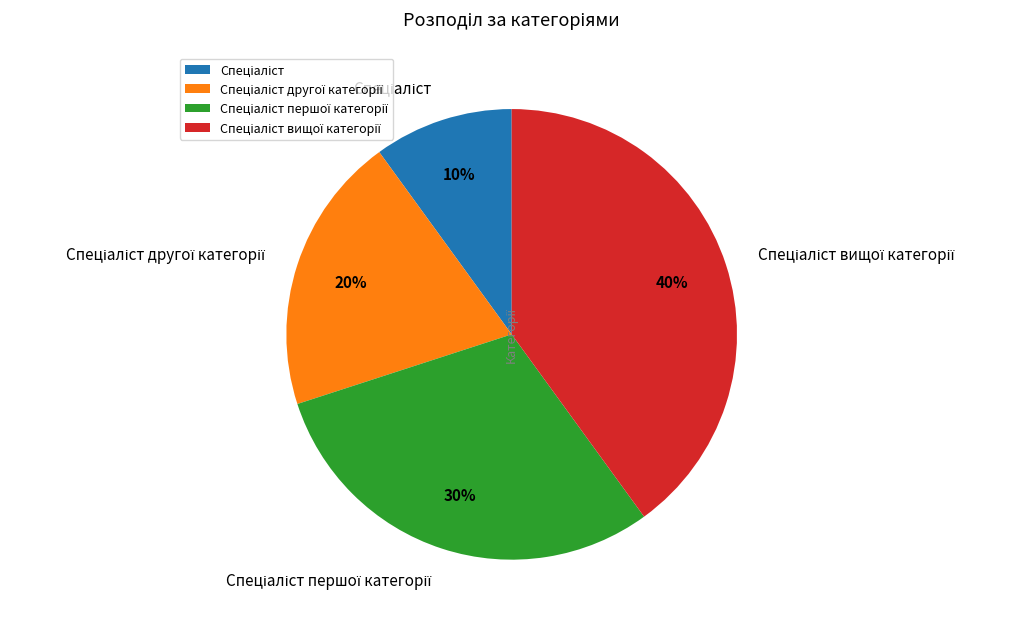

To the nearest percent, what is the difference between the largest and smallest slice percentages?

30%